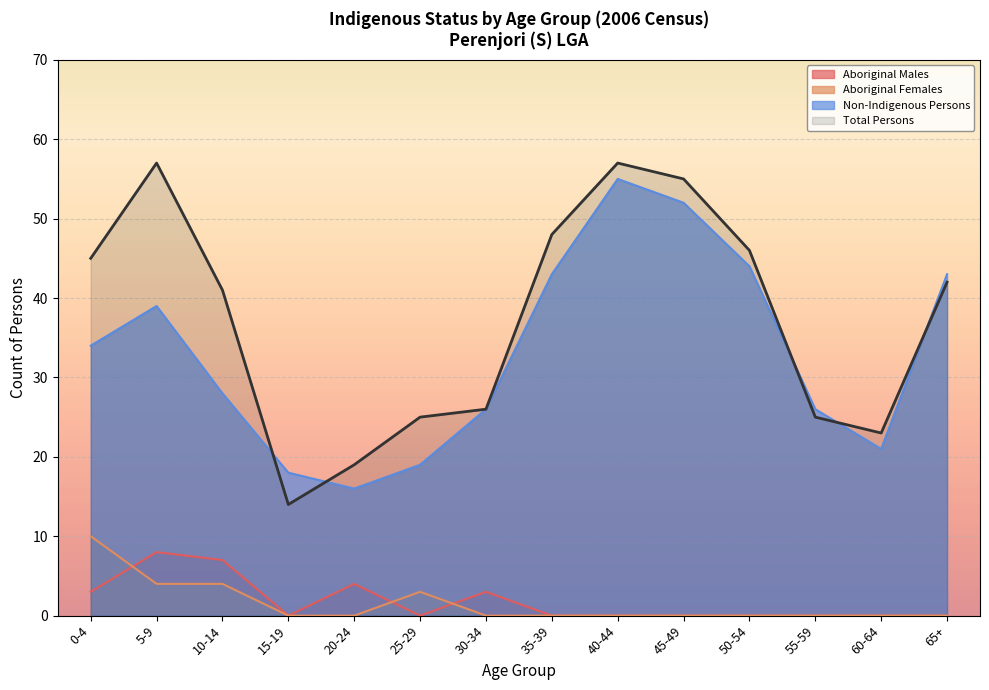

What is the total value across all series at 5-9?

108